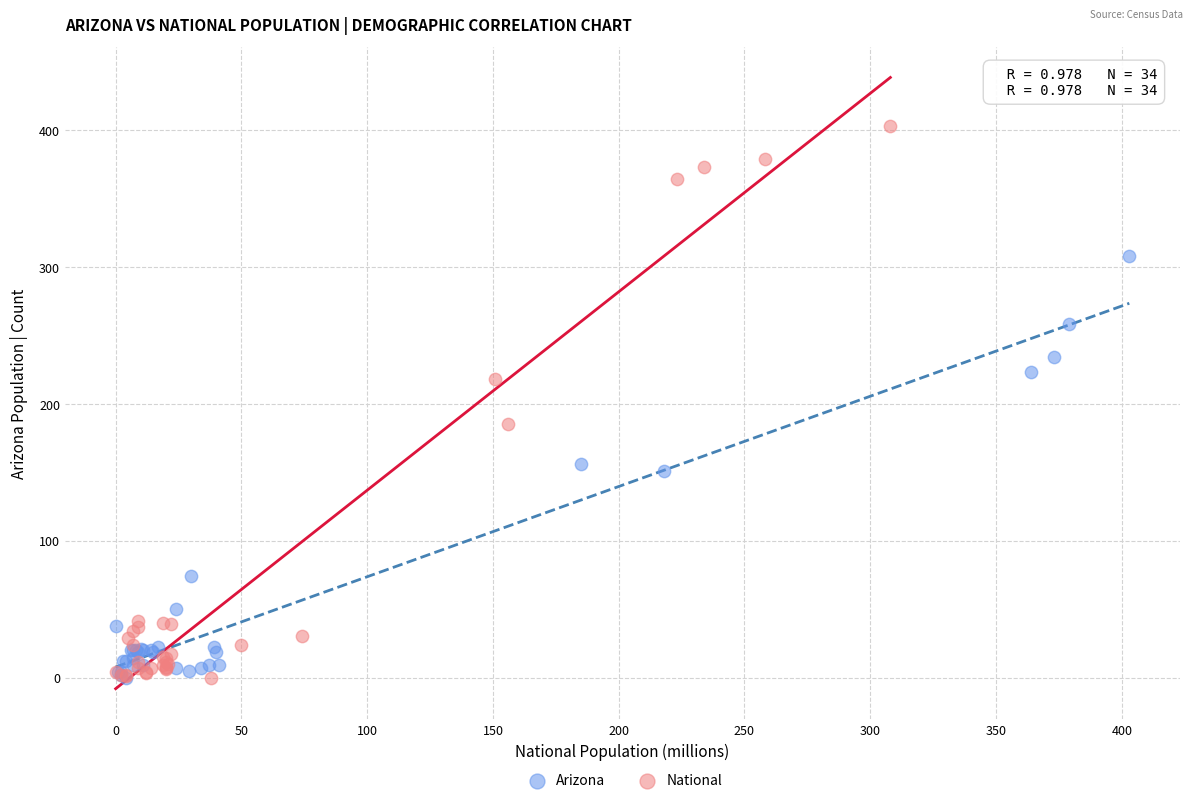

Which series reaches the maximum Y coordinate?

National